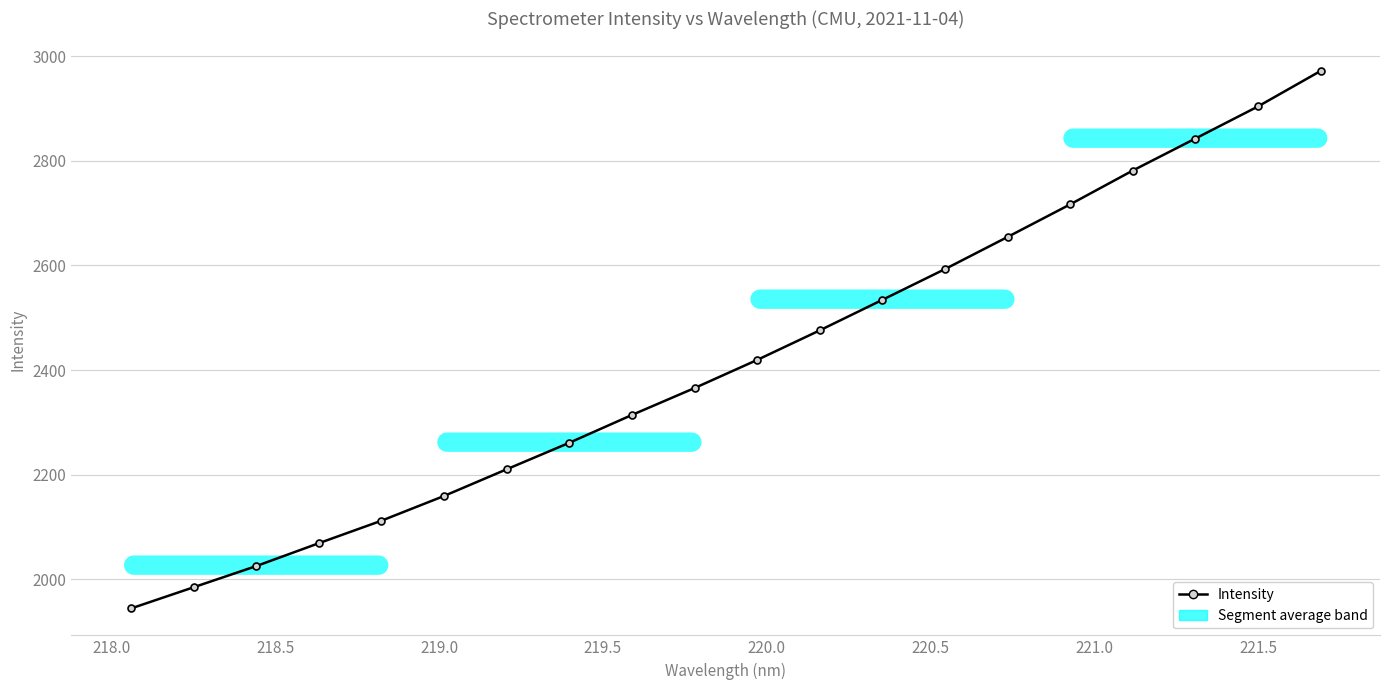

What is the maximum value shown in the chart?

2971.5